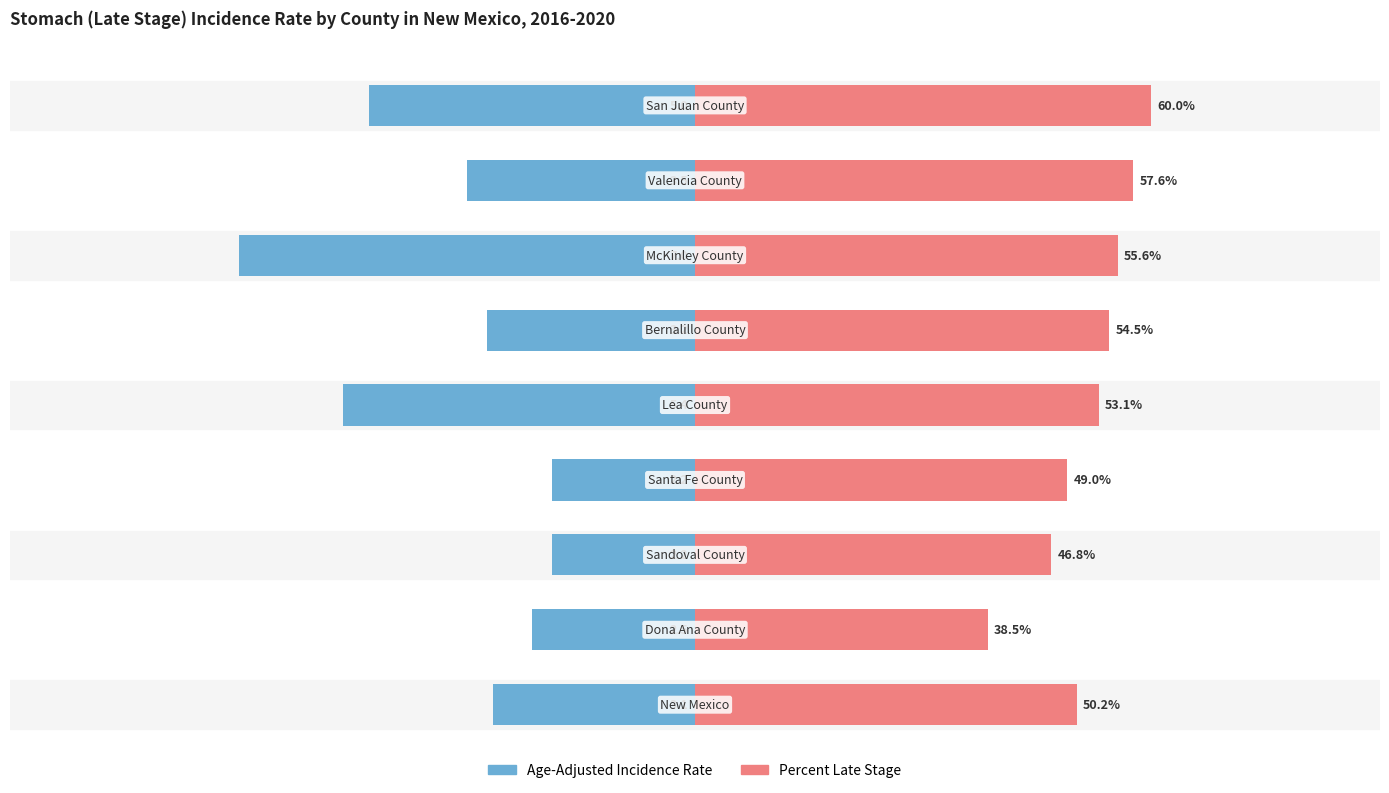

What is the difference between the maximum and minimum values in the Age-Adjusted Incidence Rate series?

23.7